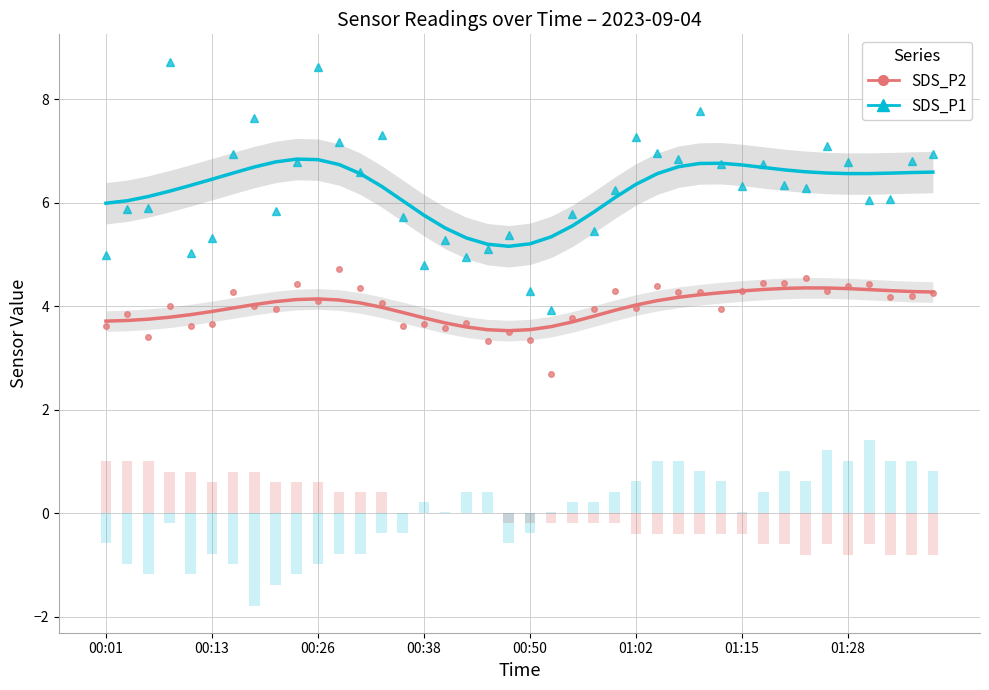

What is the total value across all series at 16?

8.9